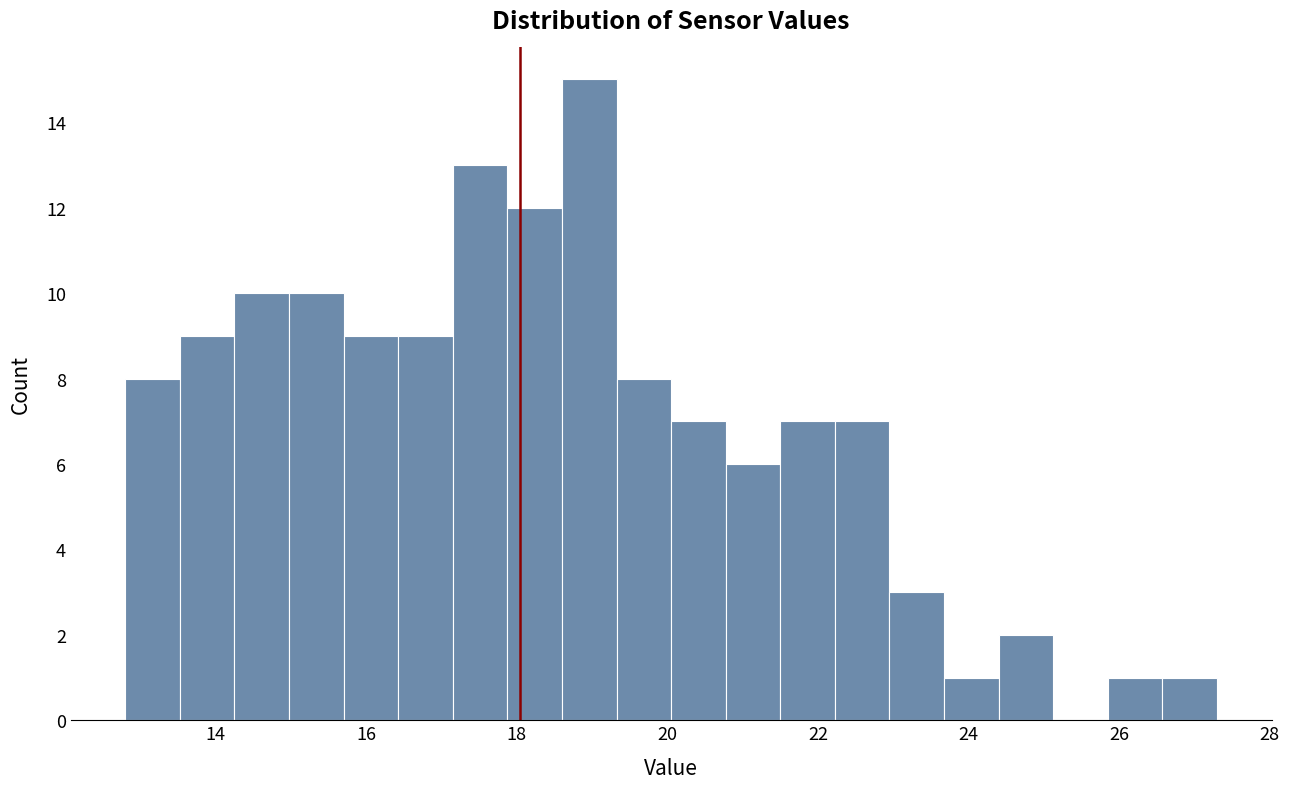

Read against the x-axis, roughly where is the centre of the tallest bar?

19.0